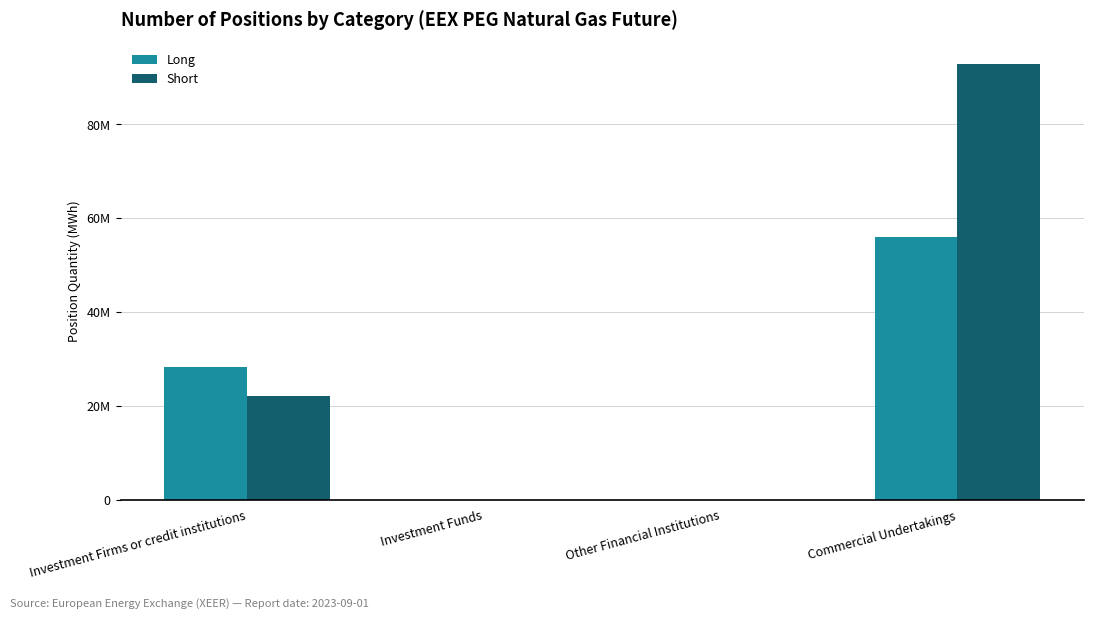

Read the Short value at Commercial Undertakings.

92804087